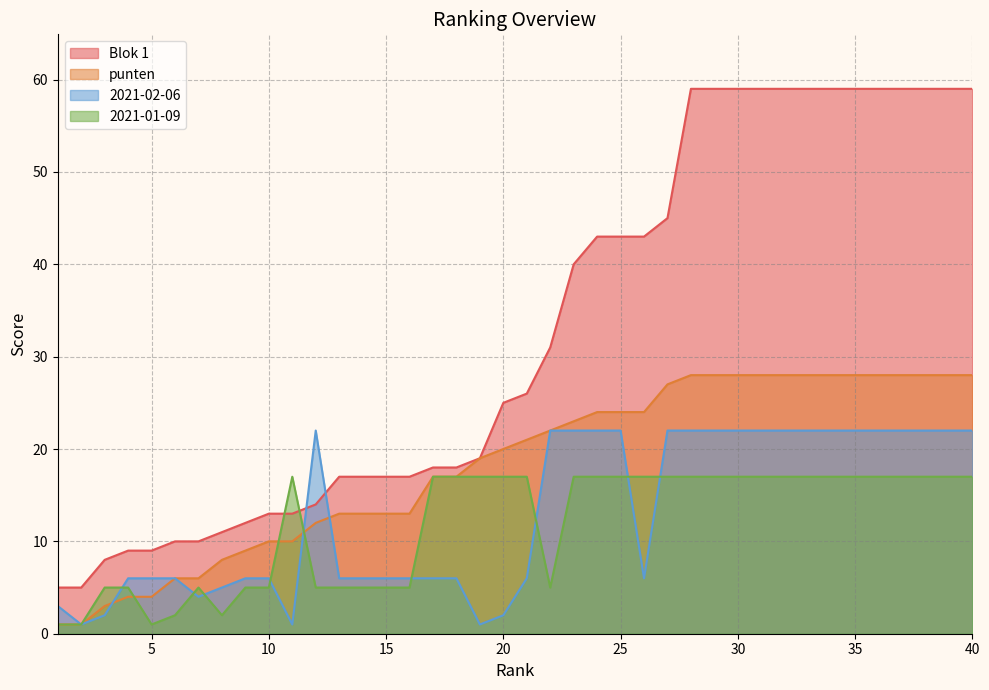

Between 11 and 26, which series saw the biggest shift?

Blok 1